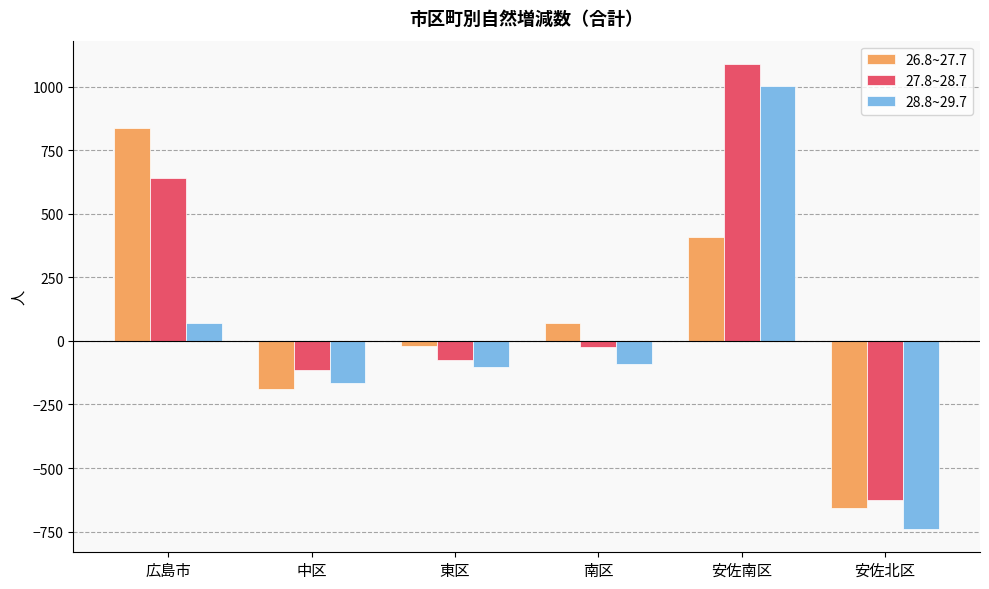

What is the spread (max minus min) of values at 中区?

77